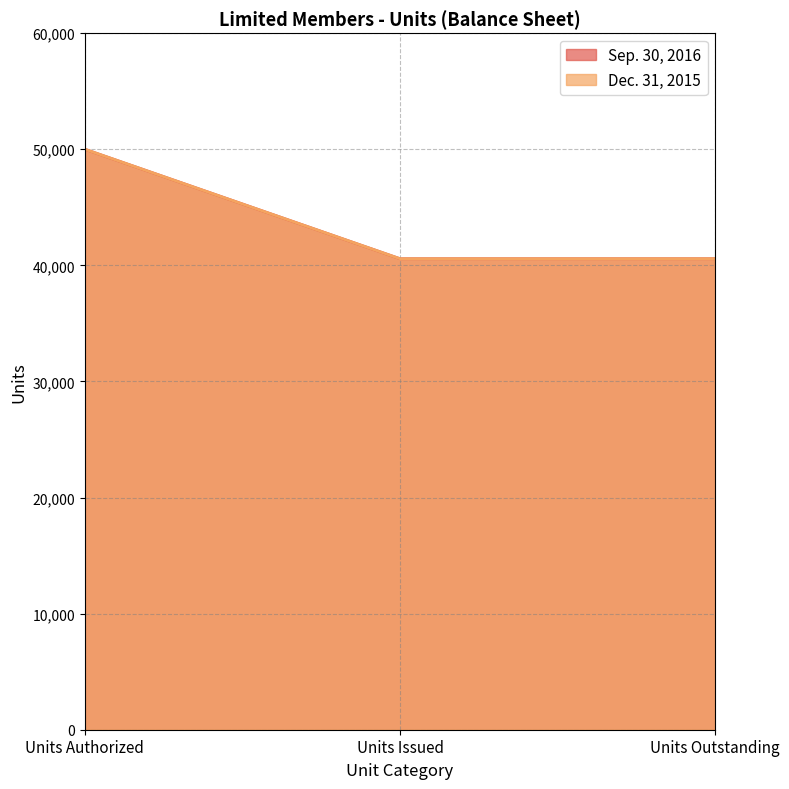

Is the value of Dec. 31, 2015 at Units Authorized greater than the value of Sep. 30, 2016 at Units Authorized?

No